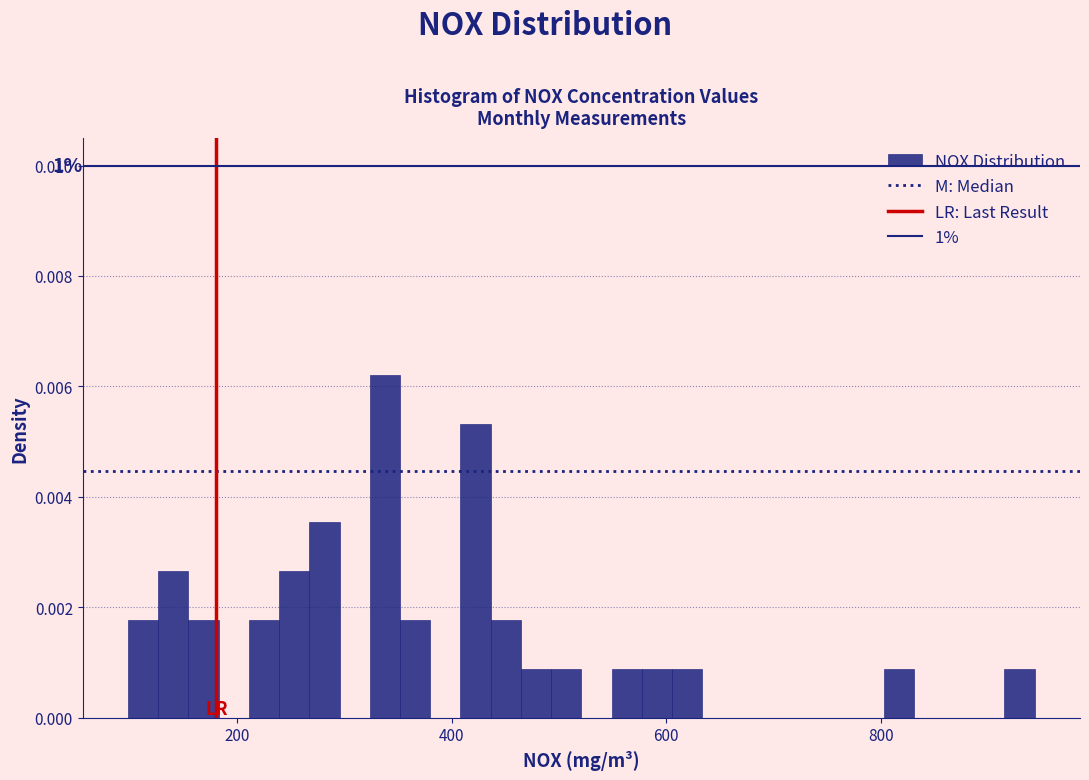

Read against the x-axis, roughly where is the centre of the tallest bar?

340